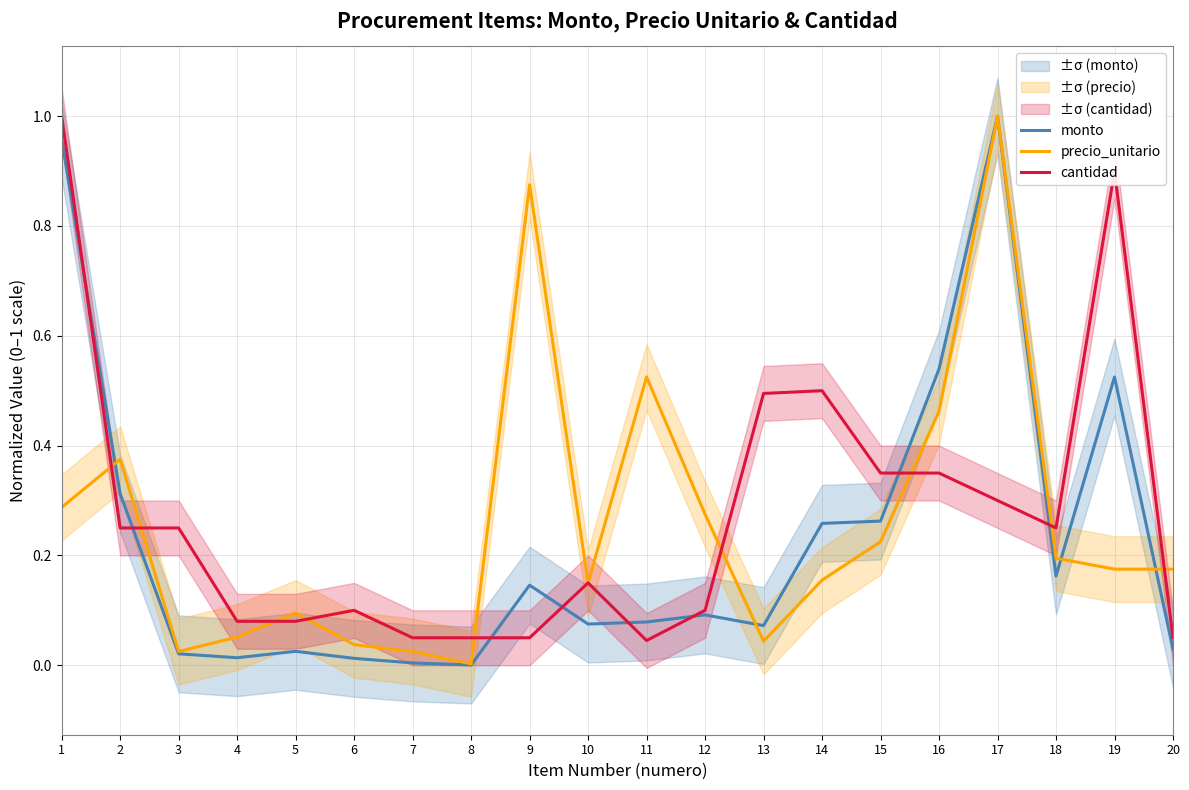

What is the difference between the second highest and second lowest values in the monto series?

1.0